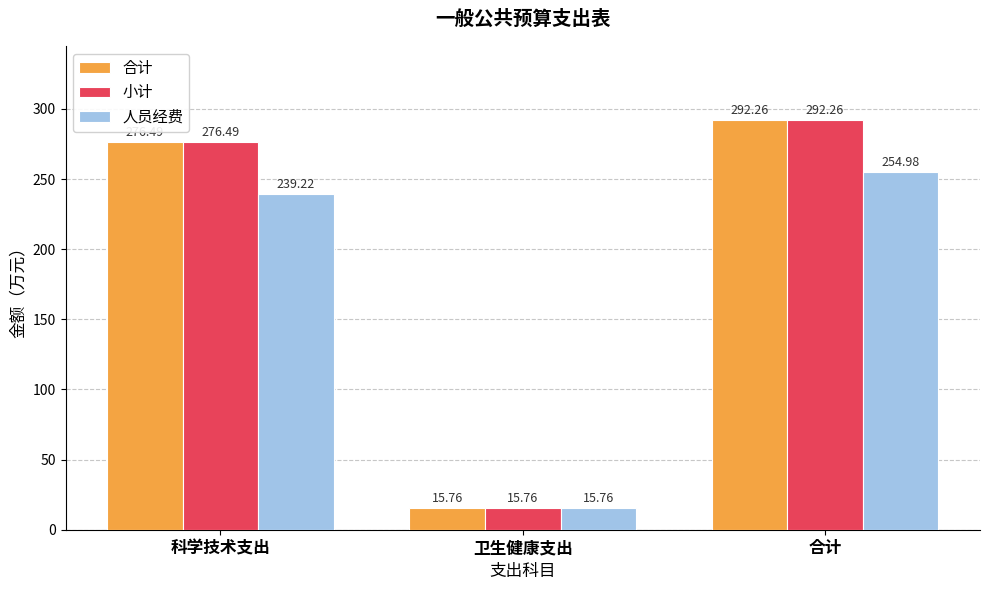

True or false: 人员经费 has a value of 156.5 at 合计.

False